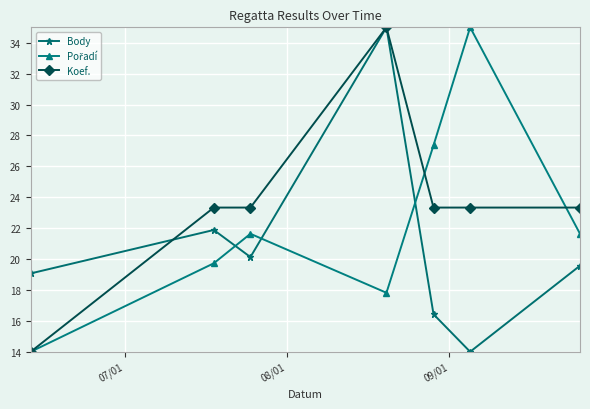

What is the value of the Body point at the 7th from the left?

19.6